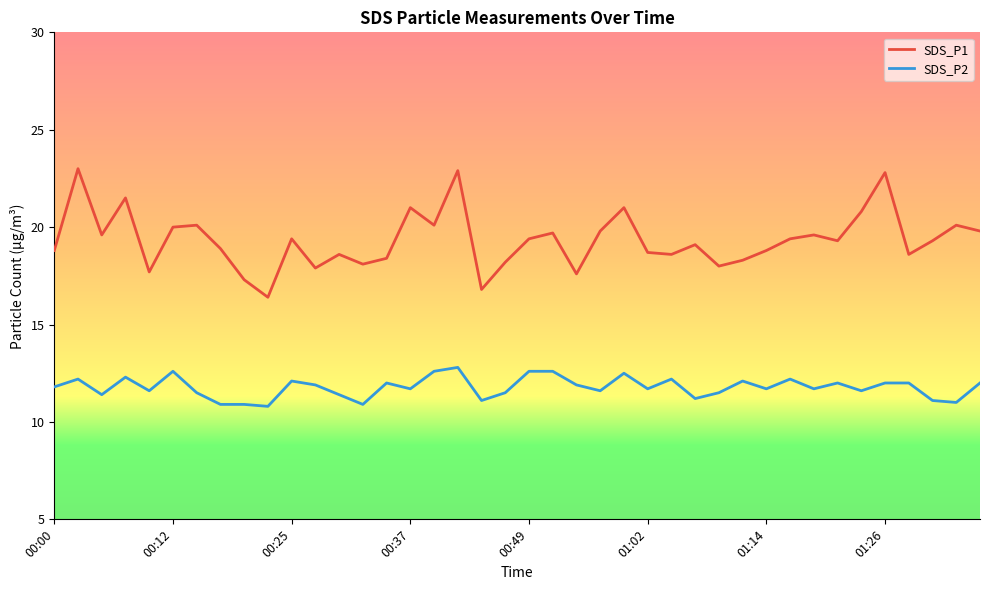

Rank the series by their average value, from highest to lowest.

SDS_P1, SDS_P2